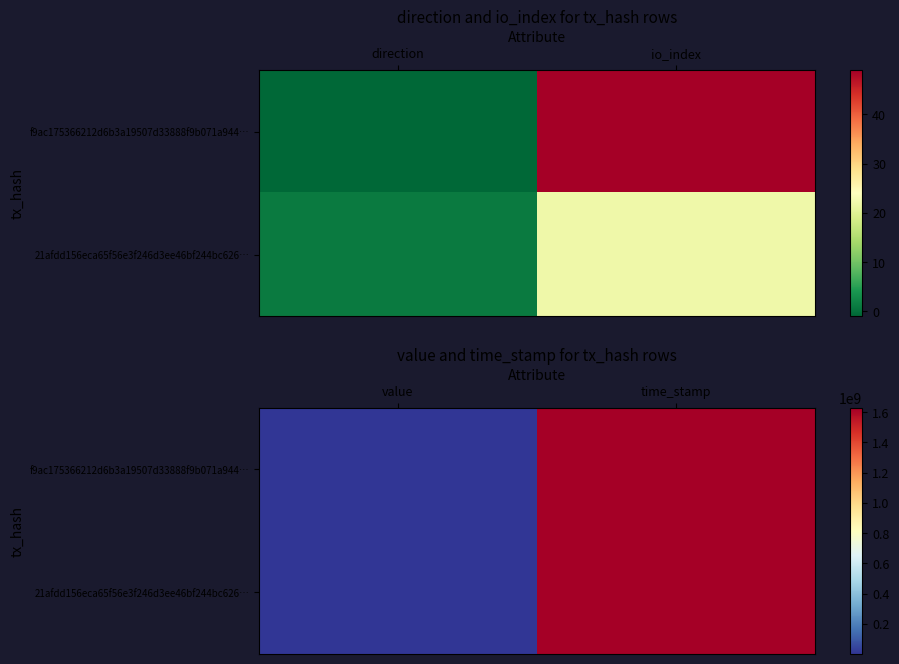

What is the maximum value for 21afdd156eca65f56e3f246d3ee46bf244bc626…?

1628387924.0